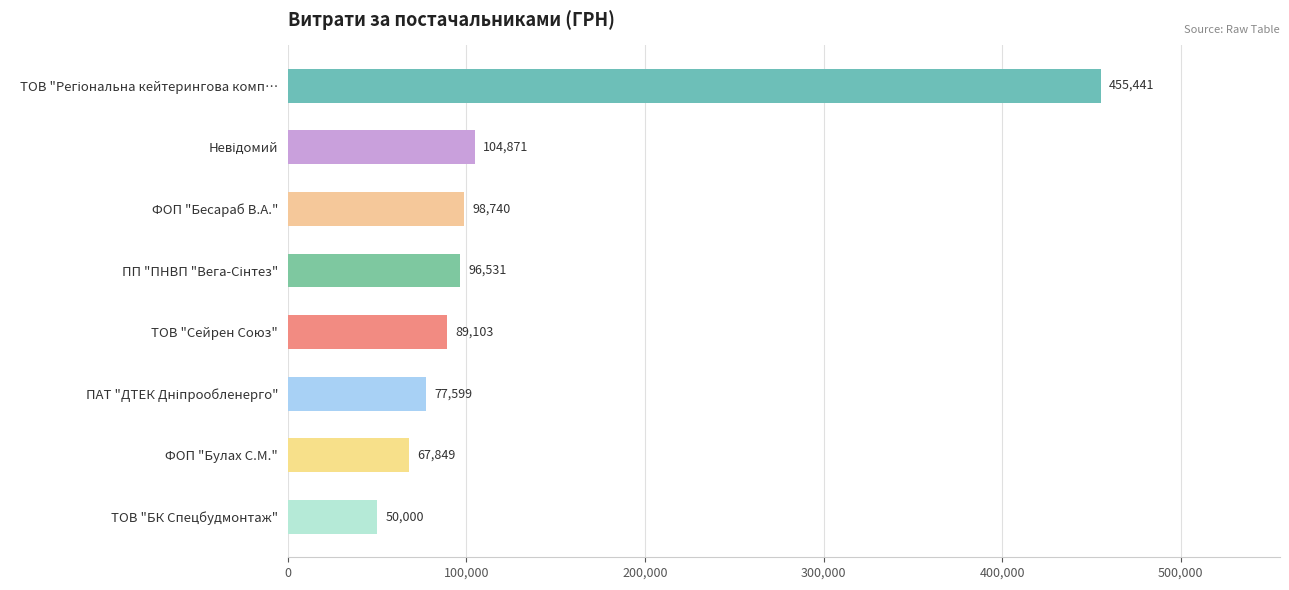

What is the sum of the values at ТОВ "БК Спецбудмонтаж" and ФОП "Булах С.М."?

117849.0